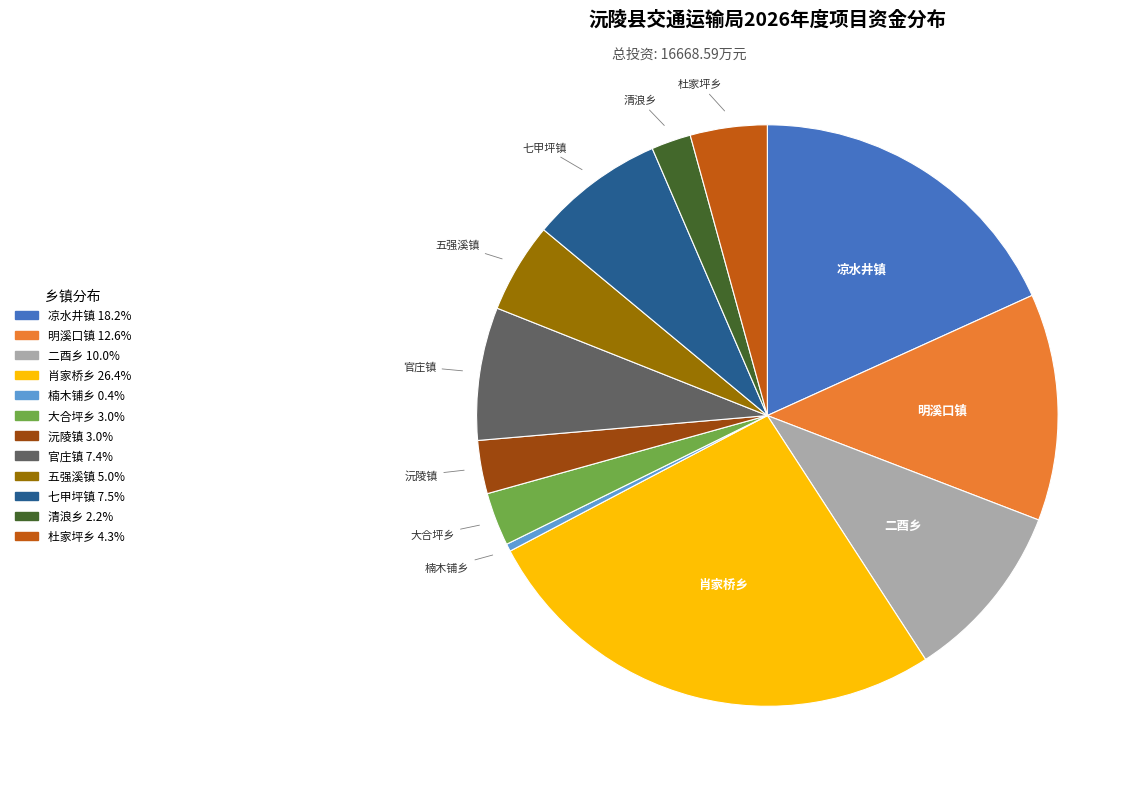

Which category has the biggest portion of the pie?

肖家桥乡